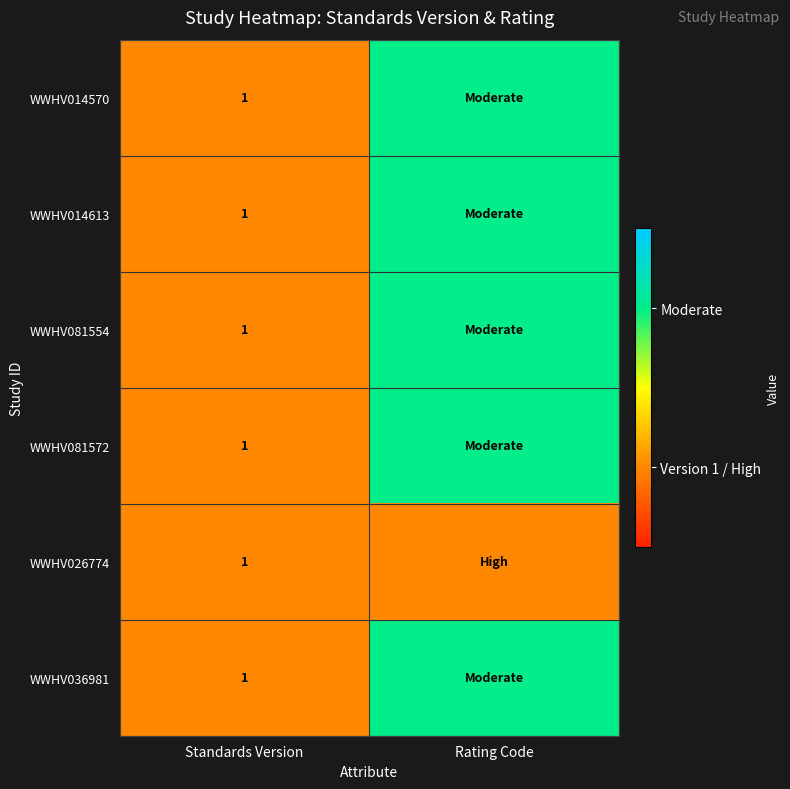

Which has a higher value, Rating Code or Standards Version?

Rating Code